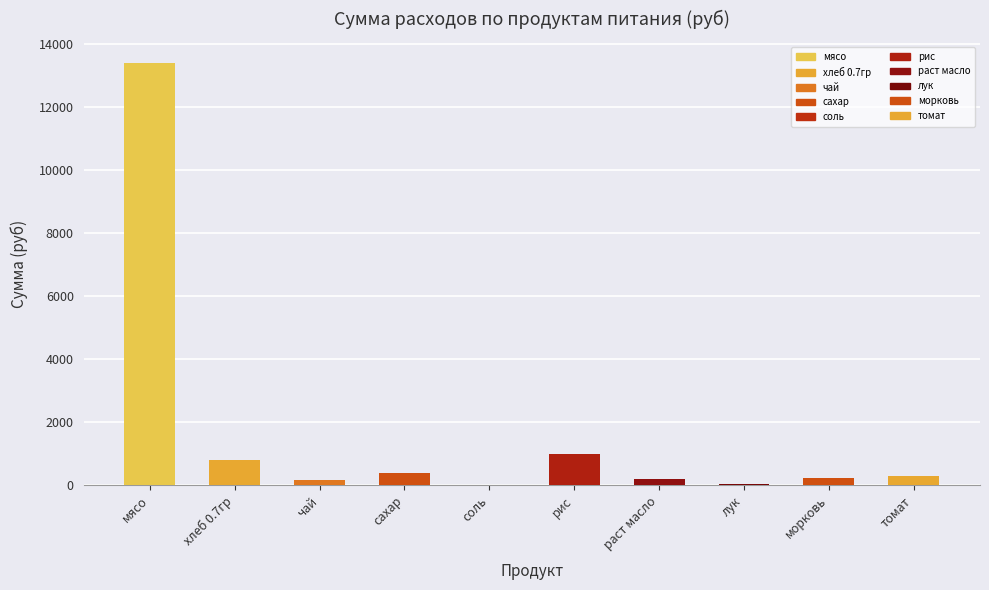

What is the sum of all values?

16508.1